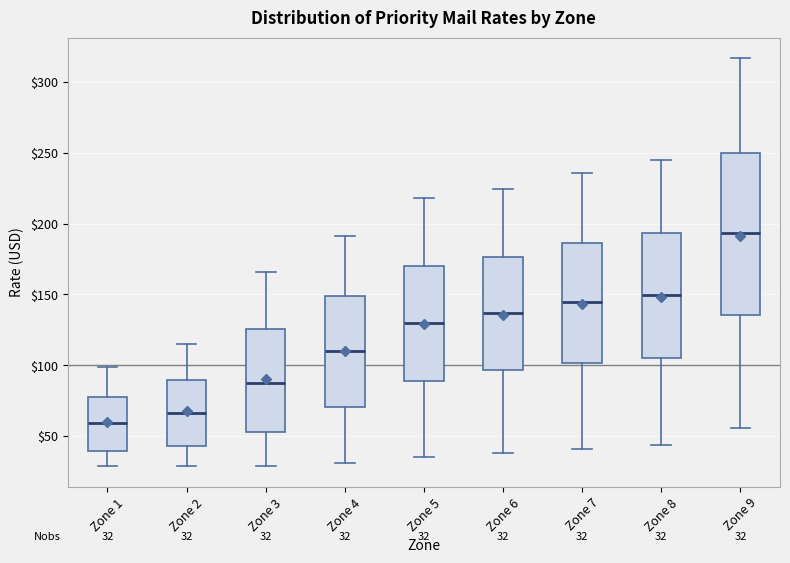

Which box's median line is the lowest?

Zone 1